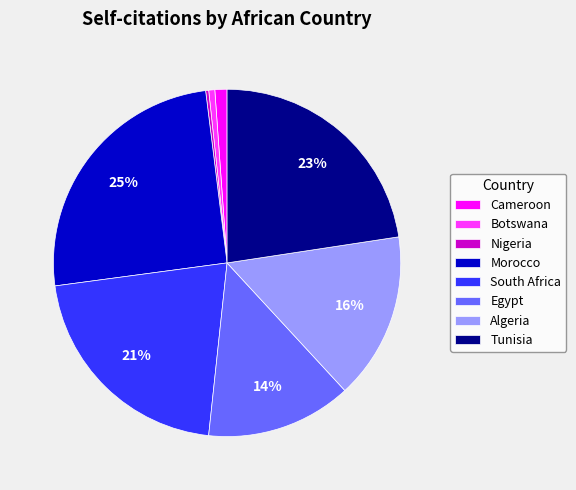

How many slices are in this pie chart?

8